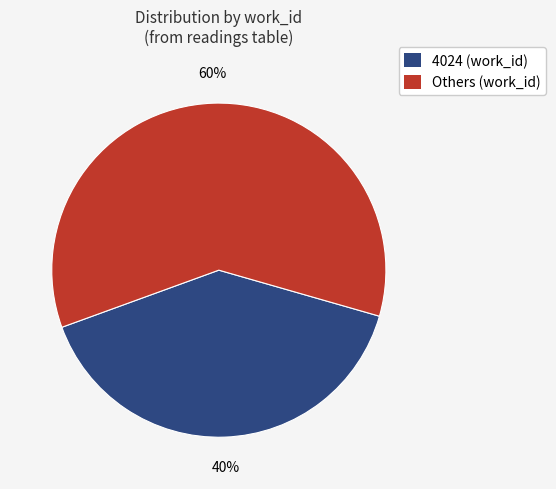

To the nearest percent, what is the difference between the largest and smallest slice percentages?

20%